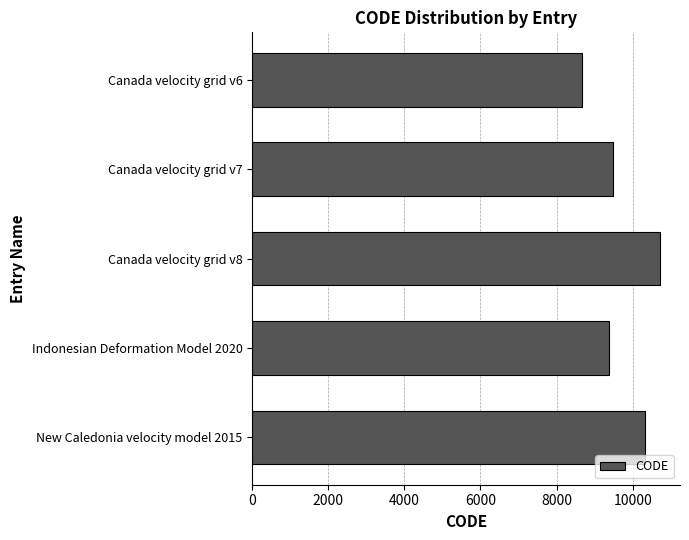

Reading top to bottom, list all the values displayed in this chart.

Canada velocity grid v6=8676	Canada velocity grid v7=9483	Canada velocity grid v8=10707	Indonesian Deformation Model 2020=9375	New Caledonia velocity model 2015=10323